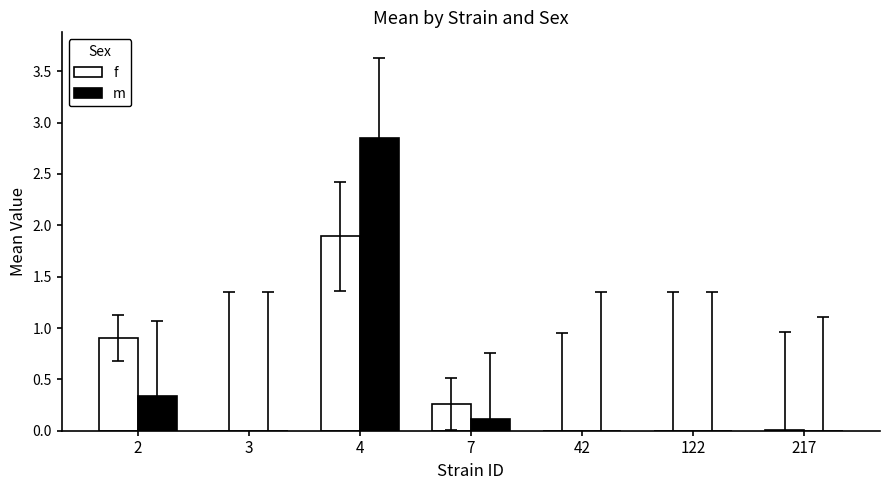

What is the sum of all m values?

3.3